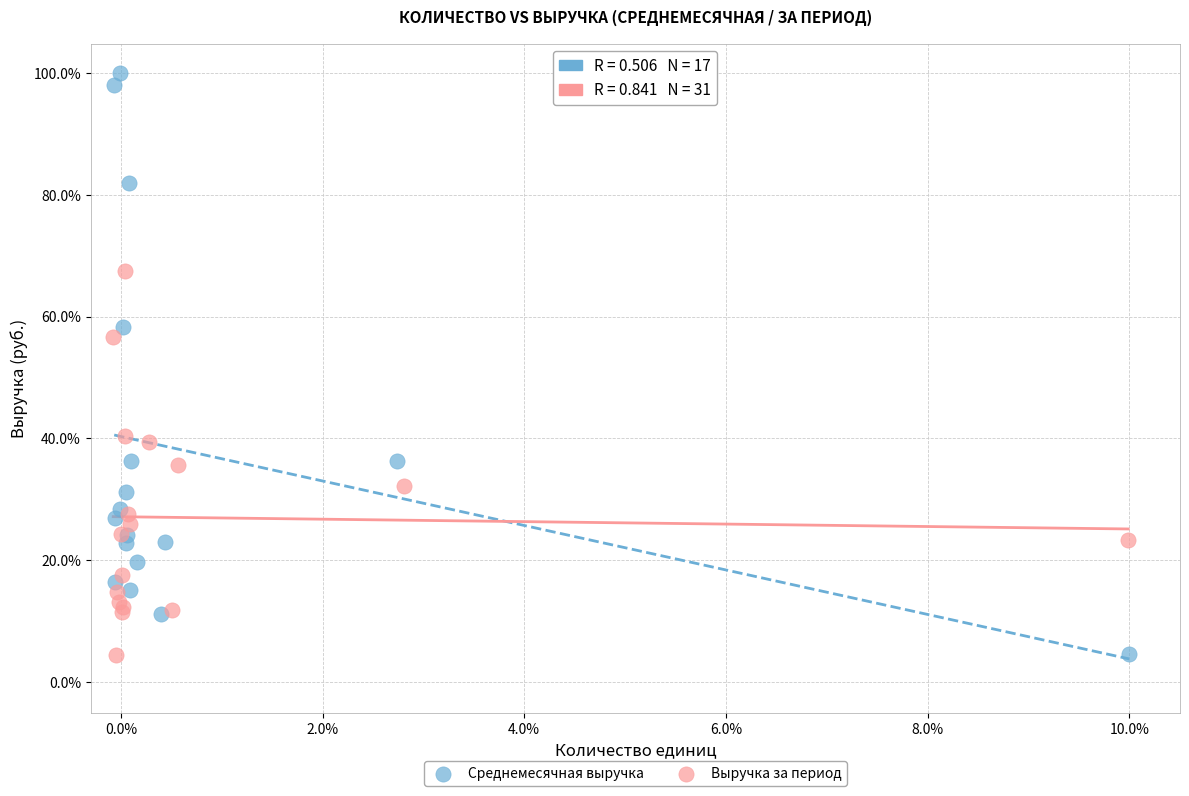

Which series has the widest spread of Y values?

Среднемесячная выручка